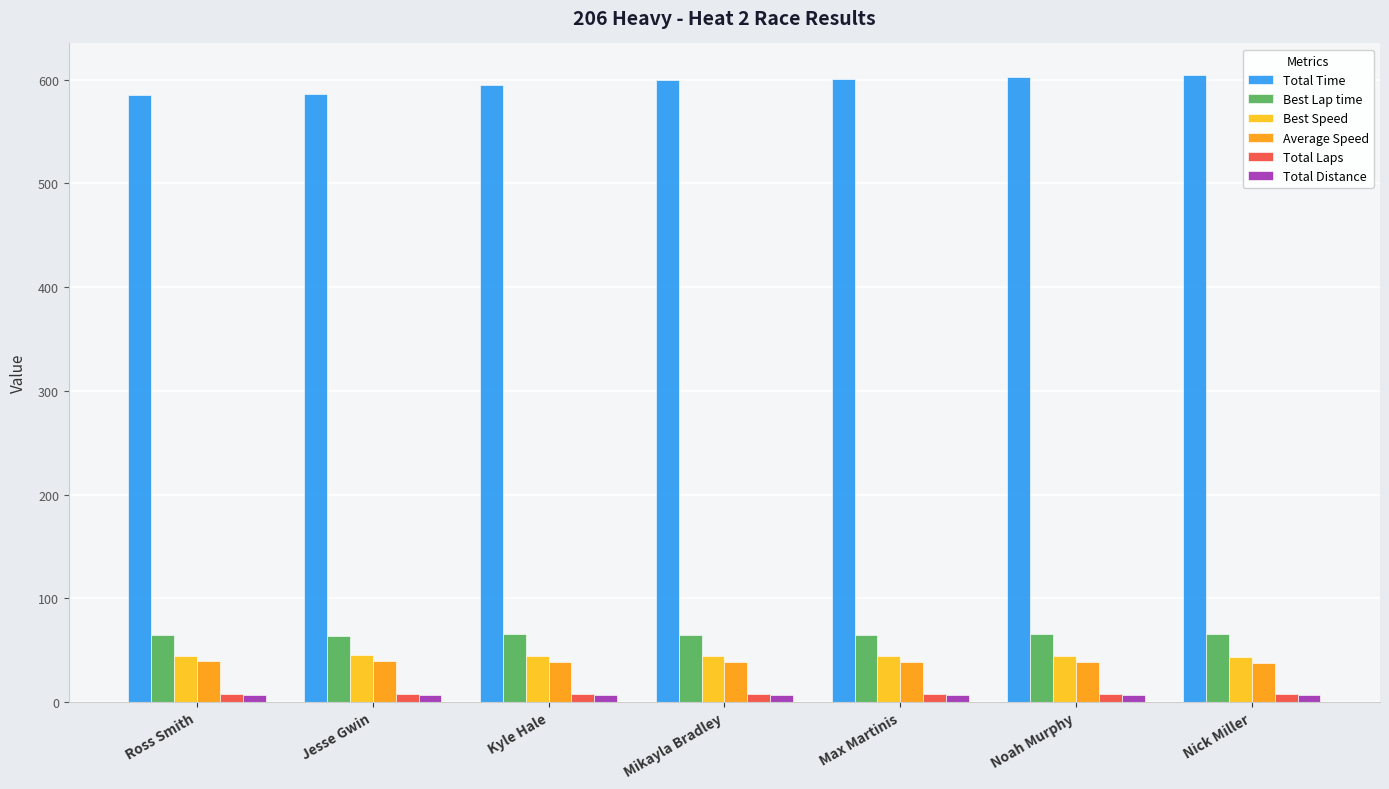

Is the value of Average Speed at Mikayla Bradley greater than the value of Total Laps at Noah Murphy?

Yes